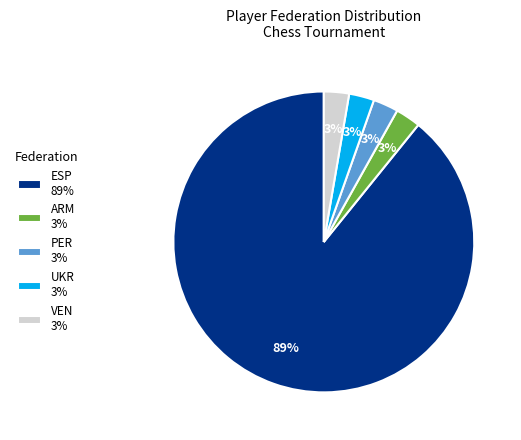

How many slices are in this pie chart?

5